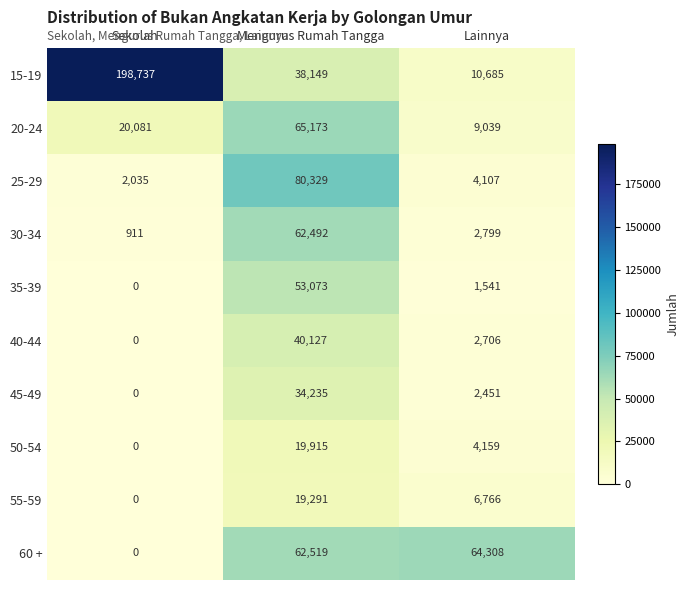

What is the average value of the 60 + series?

42276